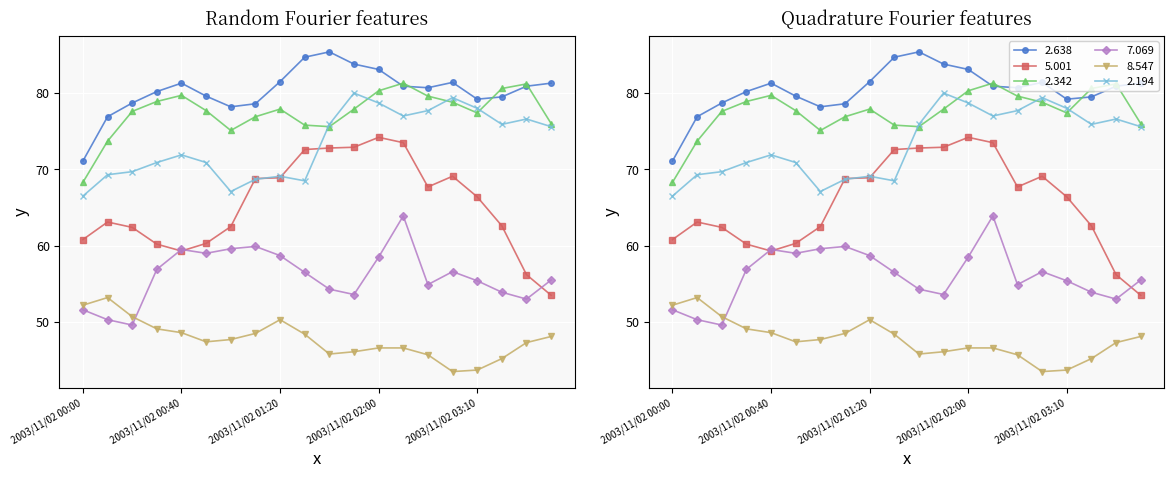

Reading right to left, what are all the values shown in this chart?

  2.638: 2003/11/02 03:40=81.3	2003/11/02 03:30=80.9	2003/11/02 03:20=79.5	2003/11/02 03:10=79.2	2003/11/02 03:00=81.4	2003/11/02 02:50=80.7	2003/11/02 02:10=80.9	2003/11/02 02:00=83.1	2003/11/02 01:50=83.8	2003/11/02 01:40=85.4	2003/11/02 01:30=84.7	2003/11/02 01:20=81.5	2003/11/02 01:10=78.6	2003/11/02 01:00=78.2	2003/11/02 00:50=79.6	2003/11/02 00:40=81.3	2003/11/02 00:30=80.2	2003/11/02 00:20=78.7	2003/11/02 00:10=76.9	2003/11/02 00:00=71.1
  5.001: 2003/11/02 03:40=53.5	2003/11/02 03:30=56.2	2003/11/02 03:20=62.6	2003/11/02 03:10=66.4	2003/11/02 03:00=69.1	2003/11/02 02:50=67.7	2003/11/02 02:10=73.5	2003/11/02 02:00=74.2	2003/11/02 01:50=72.9	2003/11/02 01:40=72.8	2003/11/02 01:30=72.6	2003/11/02 01:20=68.9	2003/11/02 01:10=68.8	2003/11/02 01:00=62.5	2003/11/02 00:50=60.3	2003/11/02 00:40=59.3	2003/11/02 00:30=60.2	2003/11/02 00:20=62.4	2003/11/02 00:10=63.1	2003/11/02 00:00=60.8
  2.342: 2003/11/02 03:40=76.0	2003/11/02 03:30=81.2	2003/11/02 03:20=80.6	2003/11/02 03:10=77.4	2003/11/02 03:00=78.8	2003/11/02 02:50=79.6	2003/11/02 02:10=81.3	2003/11/02 02:00=80.3	2003/11/02 01:50=77.9	2003/11/02 01:40=75.6	2003/11/02 01:30=75.8	2003/11/02 01:20=77.9	2003/11/02 01:10=76.9	2003/11/02 01:00=75.1	2003/11/02 00:50=77.7	2003/11/02 00:40=79.7	2003/11/02 00:30=78.9	2003/11/02 00:20=77.6	2003/11/02 00:10=73.7	2003/11/02 00:00=68.3
  7.069: 2003/11/02 03:40=55.5	2003/11/02 03:30=53.0	2003/11/02 03:20=53.9	2003/11/02 03:10=55.4	2003/11/02 03:00=56.6	2003/11/02 02:50=54.9	2003/11/02 02:10=63.9	2003/11/02 02:00=58.5	2003/11/02 01:50=53.6	2003/11/02 01:40=54.3	2003/11/02 01:30=56.5	2003/11/02 01:20=58.7	2003/11/02 01:10=59.9	2003/11/02 01:00=59.6	2003/11/02 00:50=59.0	2003/11/02 00:40=59.5	2003/11/02 00:30=56.9	2003/11/02 00:20=49.6	2003/11/02 00:10=50.3	2003/11/02 00:00=51.6
  8.547: 2003/11/02 03:40=48.1	2003/11/02 03:30=47.3	2003/11/02 03:20=45.2	2003/11/02 03:10=43.7	2003/11/02 03:00=43.5	2003/11/02 02:50=45.7	2003/11/02 02:10=46.6	2003/11/02 02:00=46.6	2003/11/02 01:50=46.1	2003/11/02 01:40=45.8	2003/11/02 01:30=48.4	2003/11/02 01:20=50.3	2003/11/02 01:10=48.5	2003/11/02 01:00=47.7	2003/11/02 00:50=47.4	2003/11/02 00:40=48.6	2003/11/02 00:30=49.1	2003/11/02 00:20=50.7	2003/11/02 00:10=53.2	2003/11/02 00:00=52.2
  2.194: 2003/11/02 03:40=75.6	2003/11/02 03:30=76.6	2003/11/02 03:20=75.9	2003/11/02 03:10=78.0	2003/11/02 03:00=79.4	2003/11/02 02:50=77.7	2003/11/02 02:10=77.0	2003/11/02 02:00=78.7	2003/11/02 01:50=80.0	2003/11/02 01:40=75.9	2003/11/02 01:30=68.5	2003/11/02 01:20=69.1	2003/11/02 01:10=68.7	2003/11/02 01:00=67.1	2003/11/02 00:50=70.9	2003/11/02 00:40=71.9	2003/11/02 00:30=70.9	2003/11/02 00:20=69.7	2003/11/02 00:10=69.3	2003/11/02 00:00=66.5